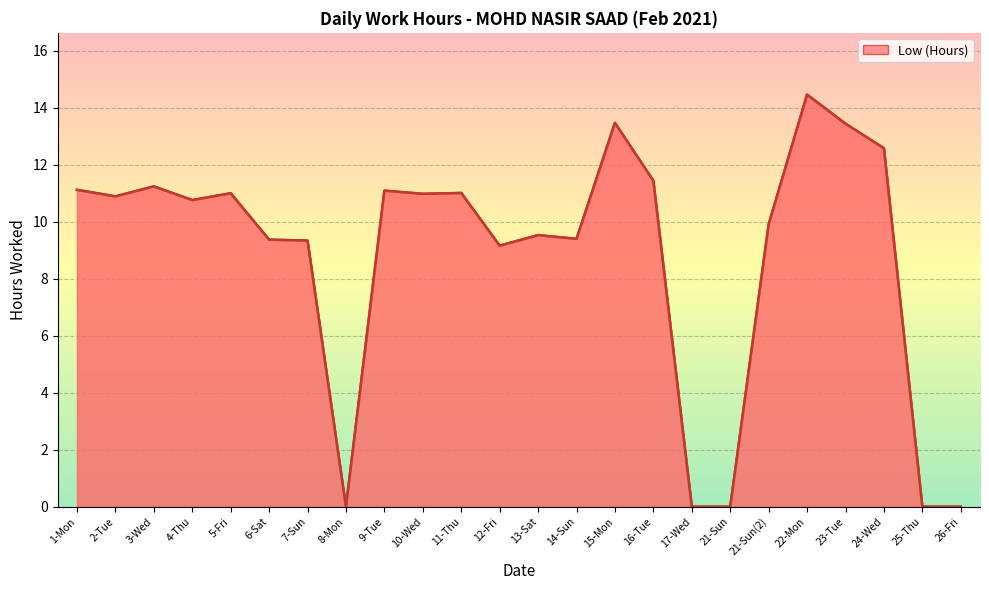

Is it true that the value at 12-Fri is 5.0?

False